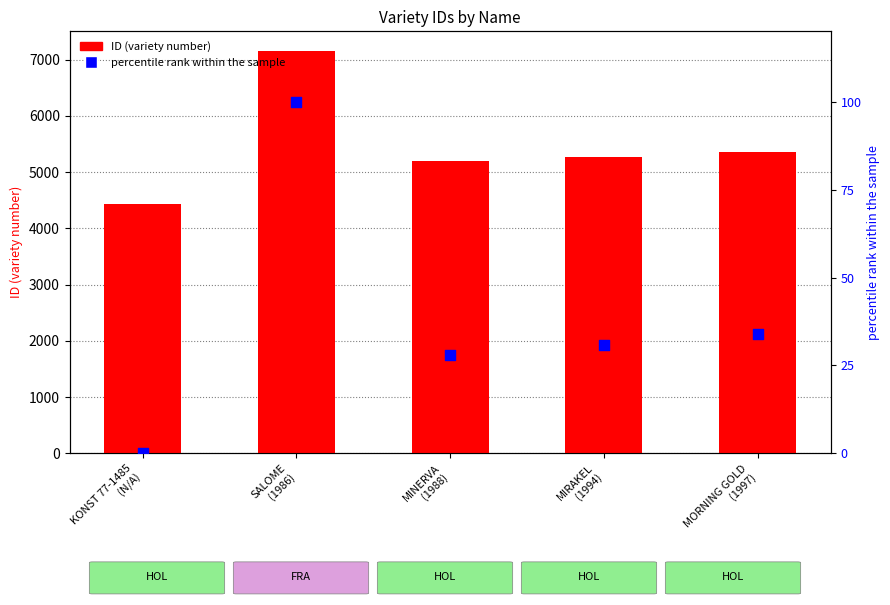

What are all the series names shown in the legend?

ID (variety number), percentile rank within the sample